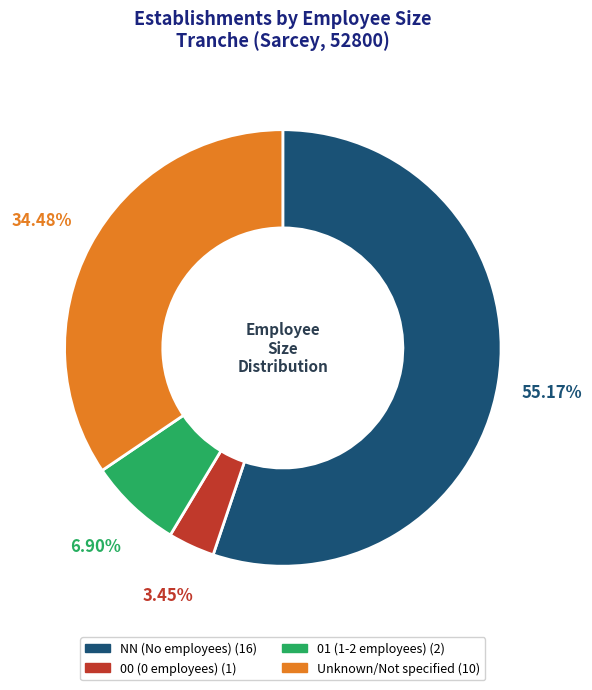

Does any single category account for the majority?

Yes